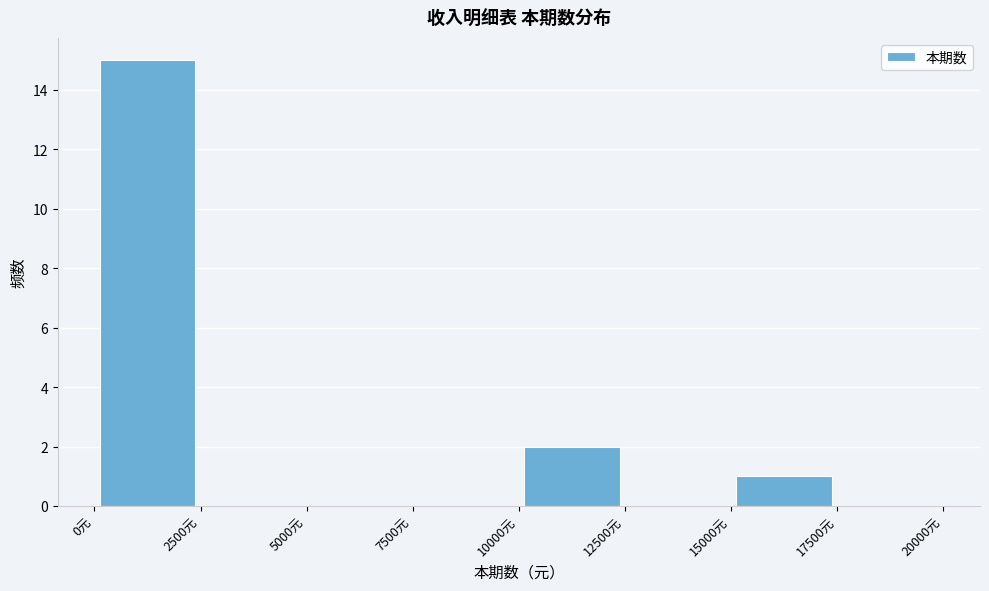

Reading left to right, transcribe this chart: for each bar, give the range it covers on the x-axis and its height. The values are not printed on the chart, so give them approximately, as read against the axis.

0 to 2500: 15
2500 to 5000: 0
5000 to 7500: 0
7500 to 10000: 0
10000 to 12500: 2
12500 to 15000: 0
15000 to 17500: 1
17500 to 20000: 0